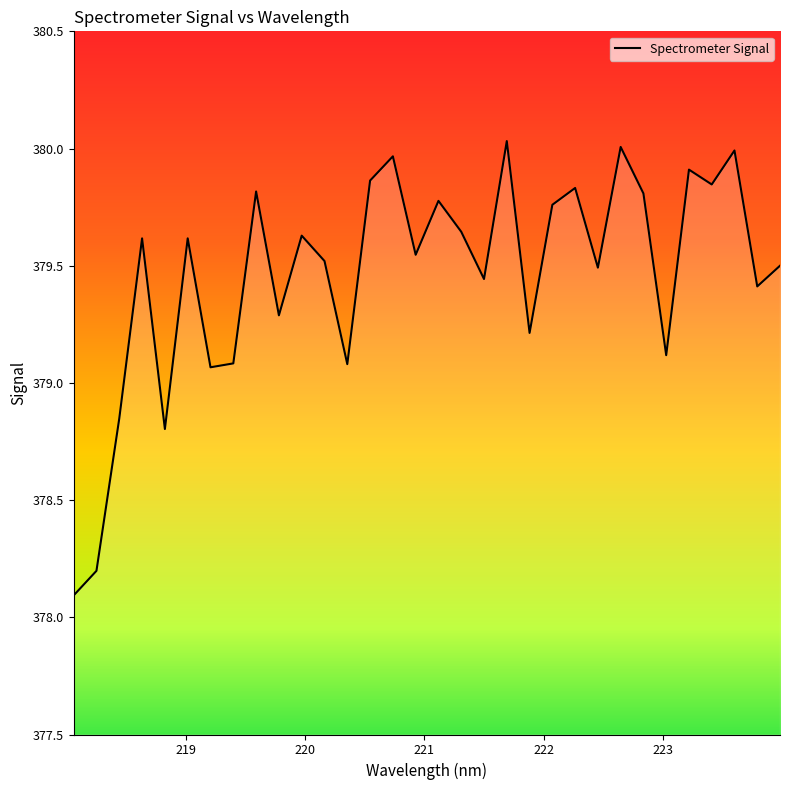

What is the difference between the maximum and minimum values?

1.9